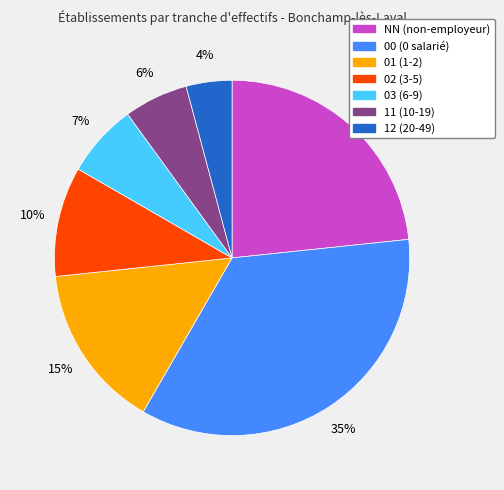

How many slices are in this pie chart?

7